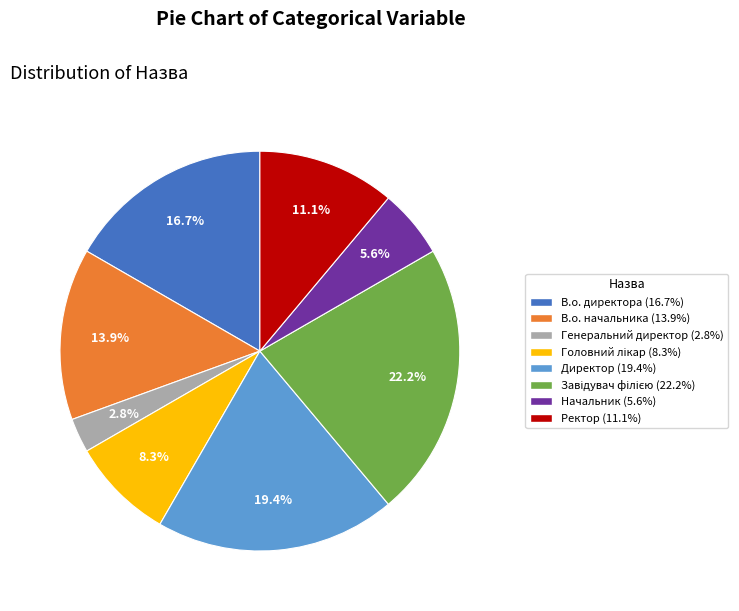

Count the number of slices in the pie.

8